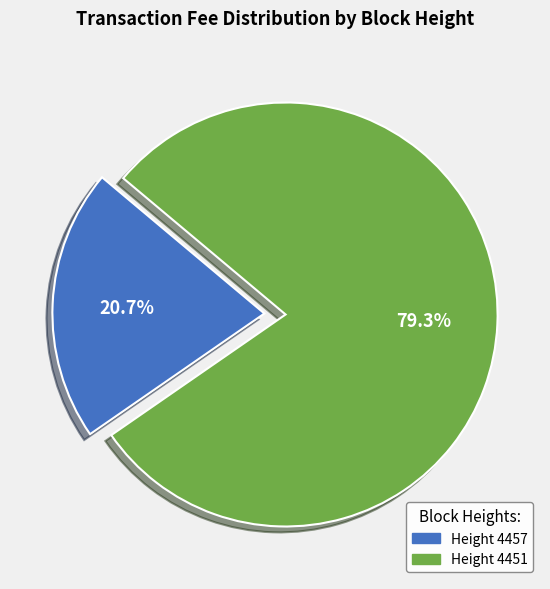

Rank the categories by value from highest to lowest.

Height 4451, Height 4457